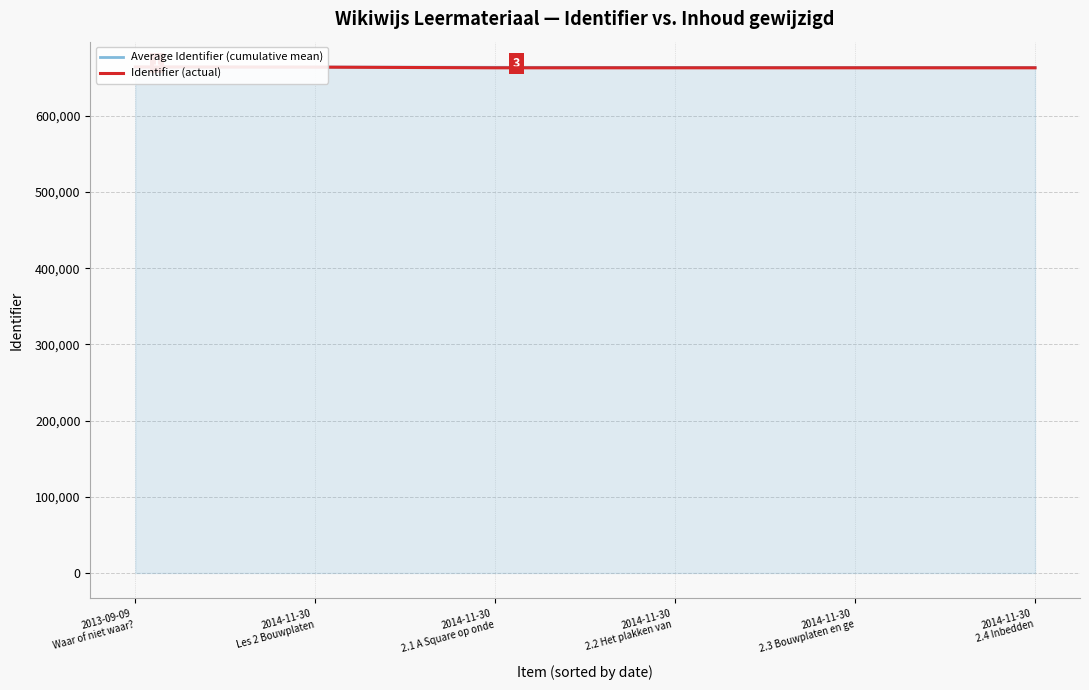

The value of Average Identifier (cumulative mean) at 2014-11-30
Les 2 Bouwplaten is 663971.5. True or false?

True